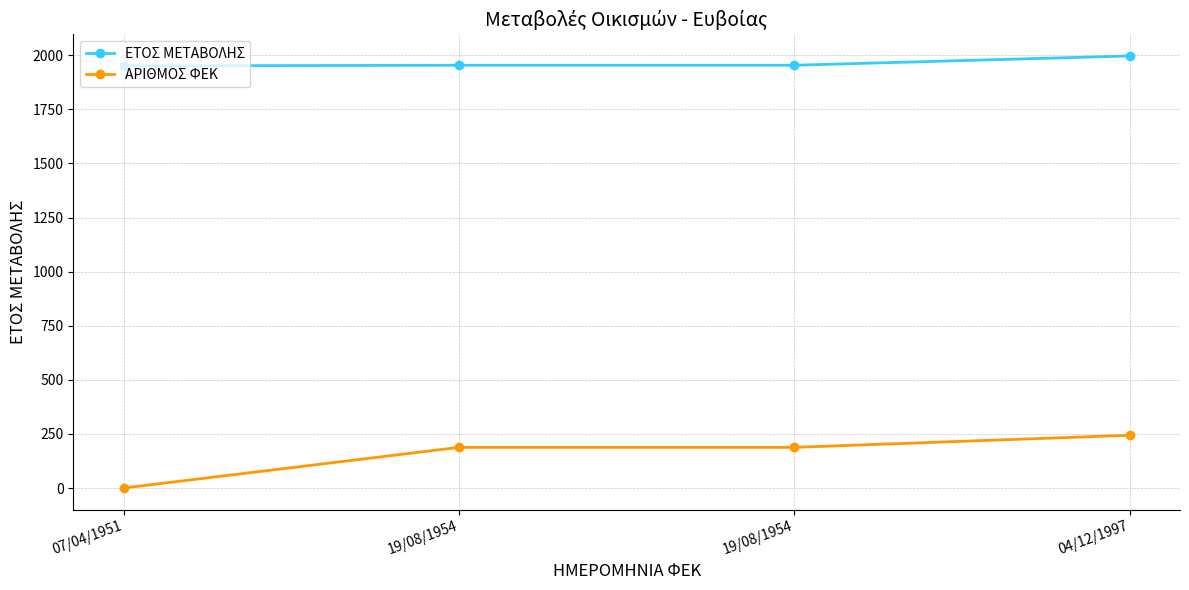

Is this an area chart (filled region under the line)?

No